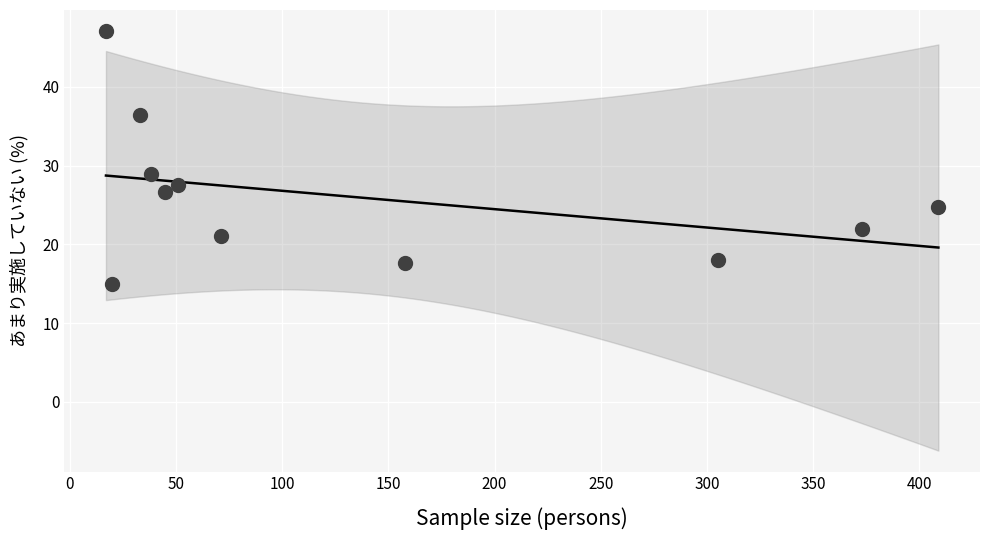

What is the average Y value?

25.9